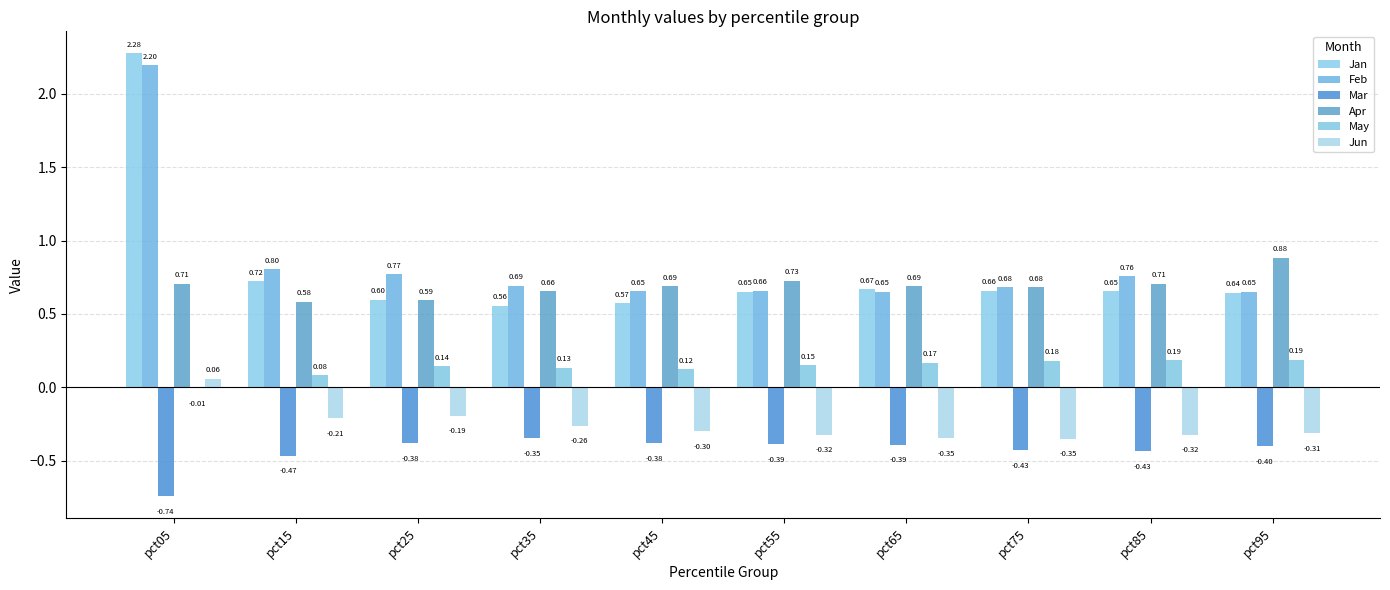

Which series has the largest total across all categories?

Feb